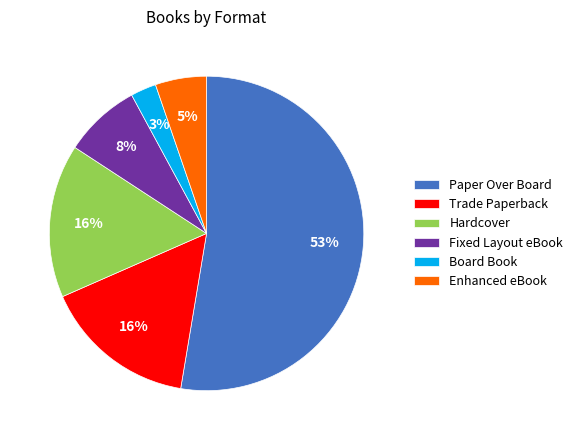

To the nearest percent, what is the combined percentage of Trade Paperback and Hardcover?

32%